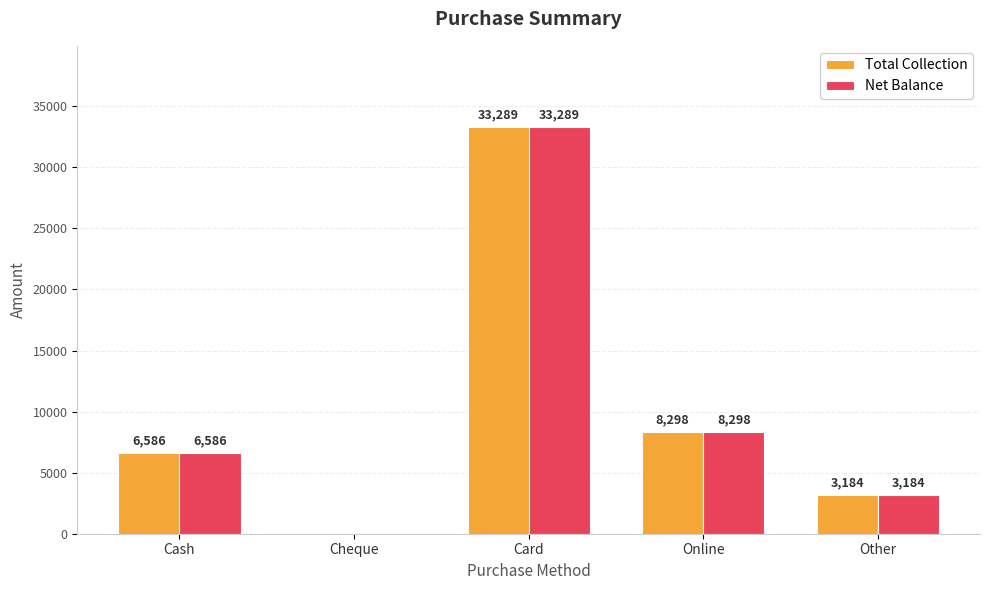

The value of Net Balance at Card is 33289. True or false?

True